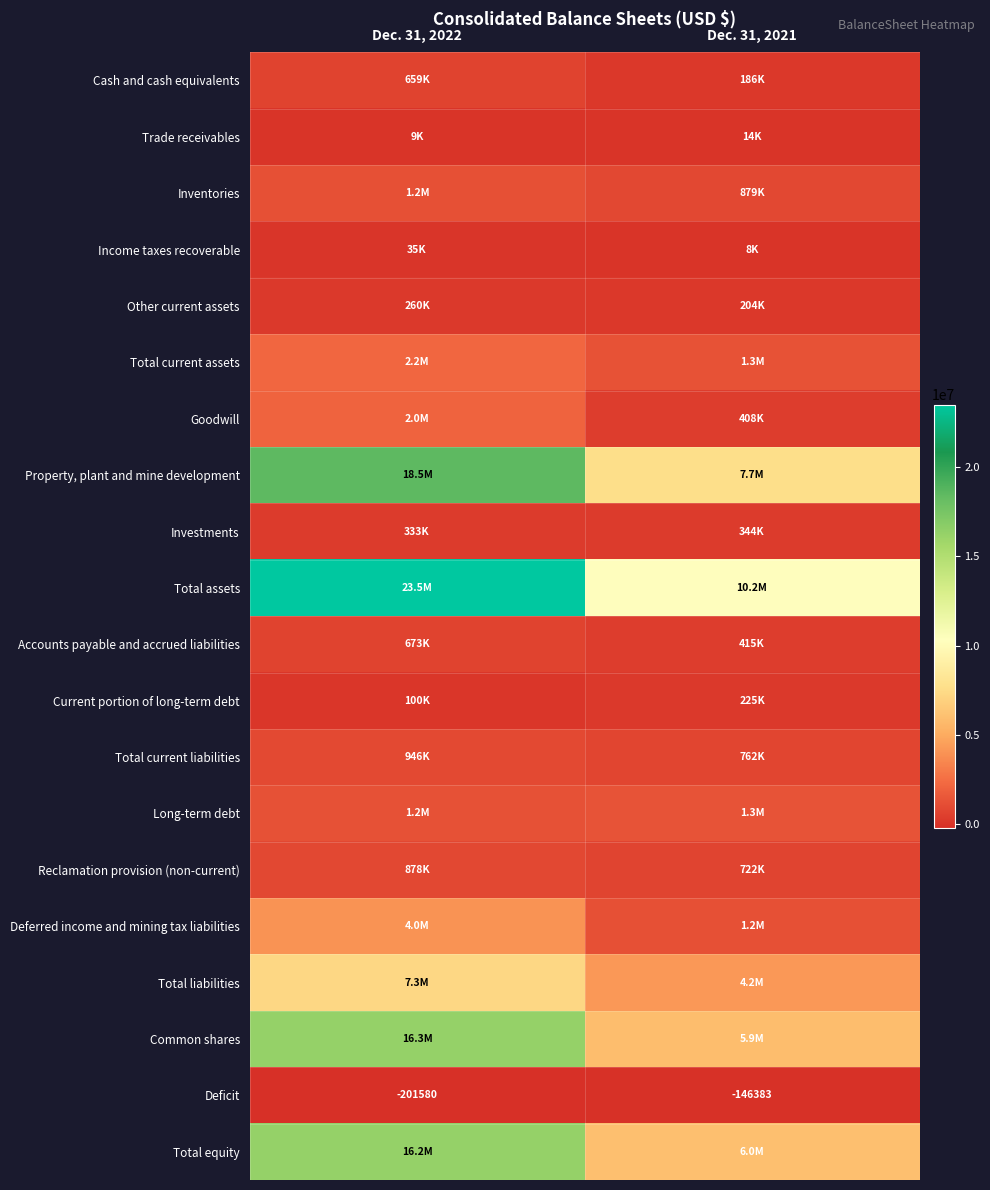

What is the highest value of the Deficit series?

-146383